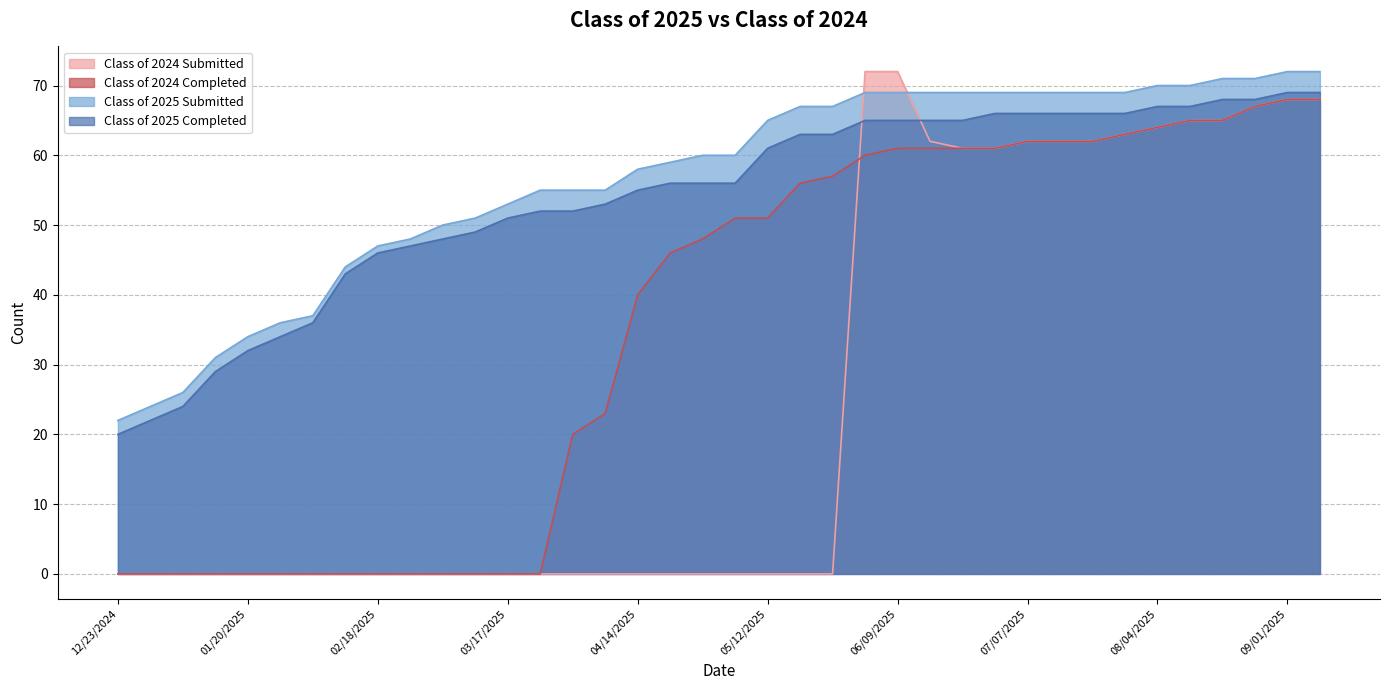

Reading right to left, list all the values displayed in this chart.

Class of 2025 Completed: 69	69	68	68	67	67	66	66	66	66	66	65	65	65	65	63	63	61	56	56	56	55	53	52	52	51	49	48	47	46	43	36	34	32	29	24	22	20
Class of 2025 Submitted: 72	72	71	71	70	70	69	69	69	69	69	69	69	69	69	67	67	65	60	60	59	58	55	55	55	53	51	50	48	47	44	37	36	34	31	26	24	22
Class of 2024 Completed: 68	68	67	65	65	64	63	62	62	62	61	61	61	61	60	57	56	51	51	48	46	40	23	20	0	0	0	0	0	0	0	0	0	0	0	0	0	0
Class of 2024 Submitted: 68	68	67	65	65	64	63	62	62	62	61	61	62	72	72	0	0	0	0	0	0	0	0	0	0	0	0	0	0	0	0	0	0	0	0	0	0	0